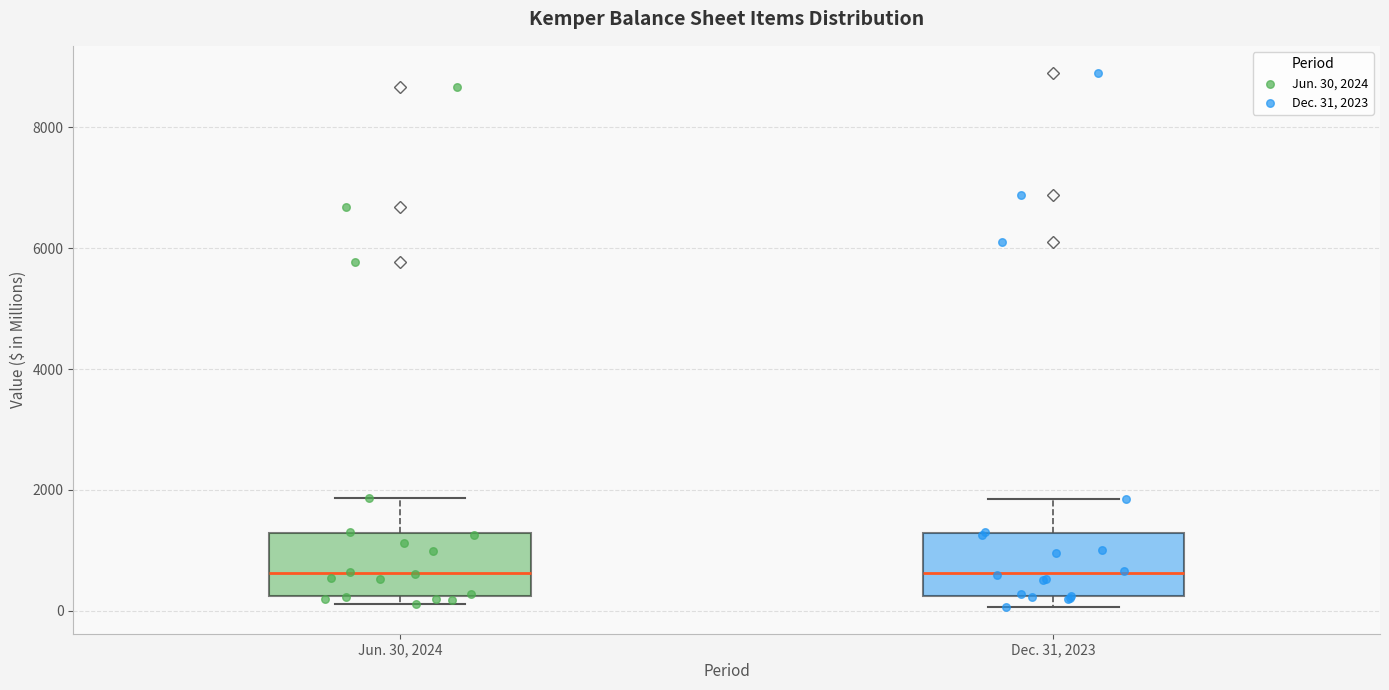

Reading left to right, transcribe this box plot: for each box, give where its median line is, the range the box spans, and where its two whiskers end, as read against the y-axis. The values are not printed on the chart, so give them approximately, as read against the axis.

Jun. 30, 2024: median 600, box 200 to 1200, whiskers 200 (just below the box's lower edge) to 1800
Dec. 31, 2023: median 600, box 200 to 1200, whiskers 0 to 1800